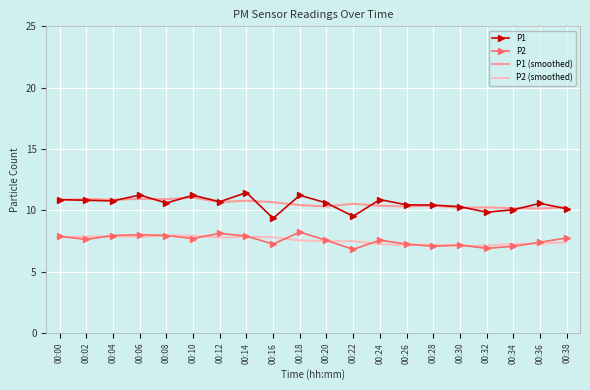

True or false: P1 has a value of 17.1 at 00:20.

False